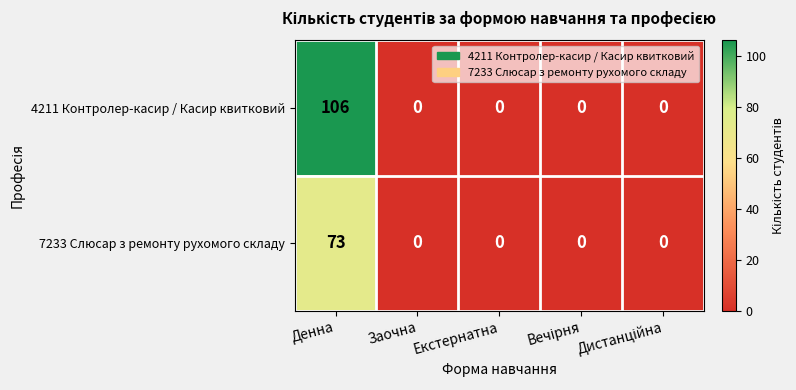

Which series has the largest range (max minus min)?

4211 Контролер-касир / Касир квитковий